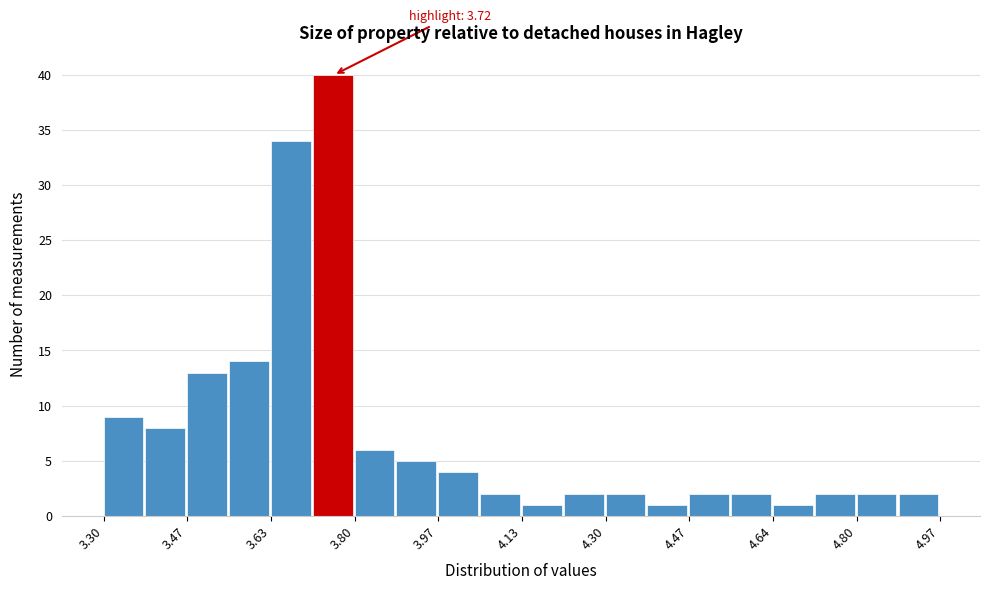

Over which range of the x-axis is the bar tallest?

3.72 to 3.80